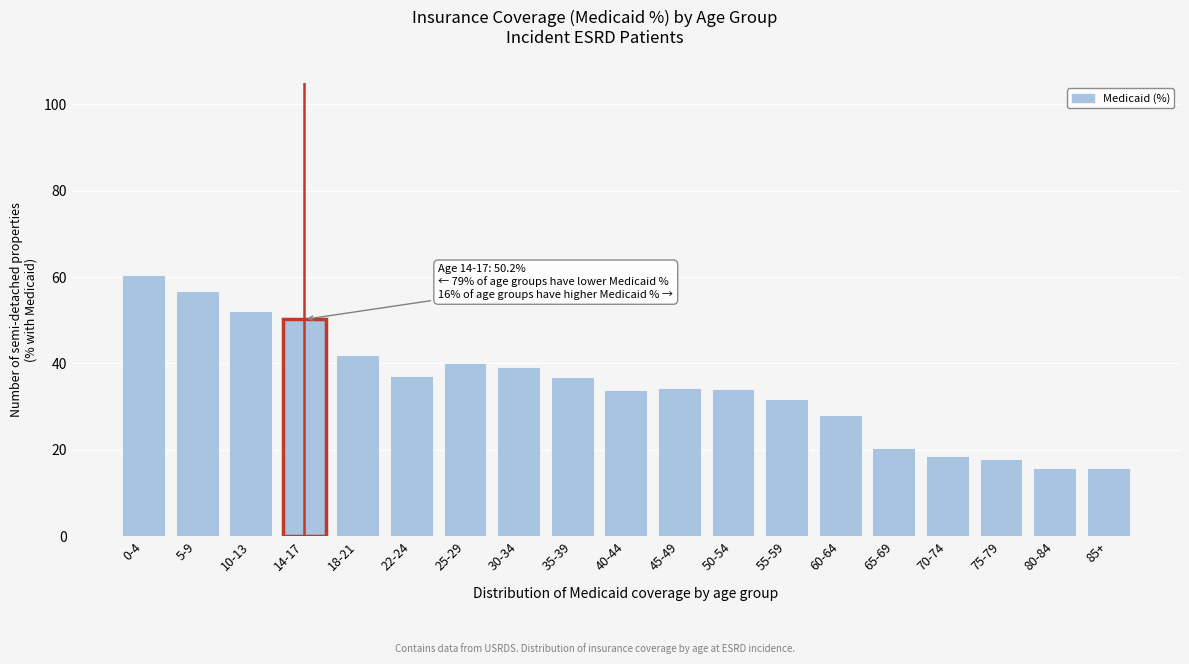

What is the label of the 18th bar from the left?

80-84